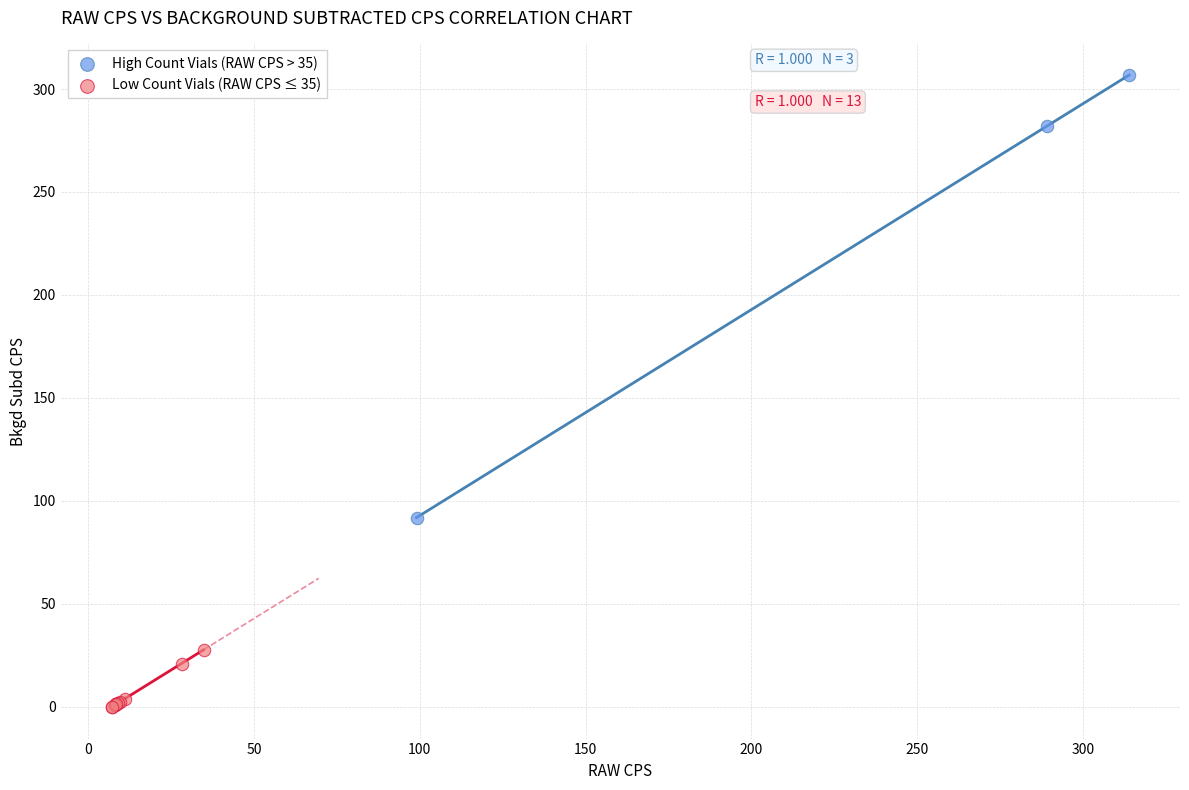

Which series has the largest Y range (max minus min)?

High Count Vials (RAW CPS > 35)